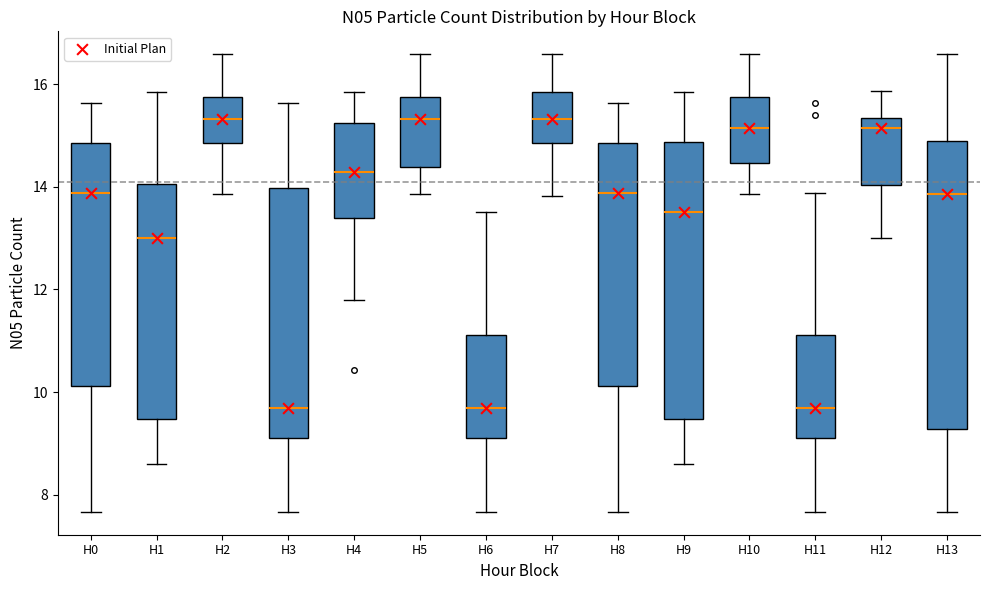

Where is the upper edge of the box for H6 on the y-axis? The values are not printed on the chart, so give them approximately, as read against the axis.

11.2